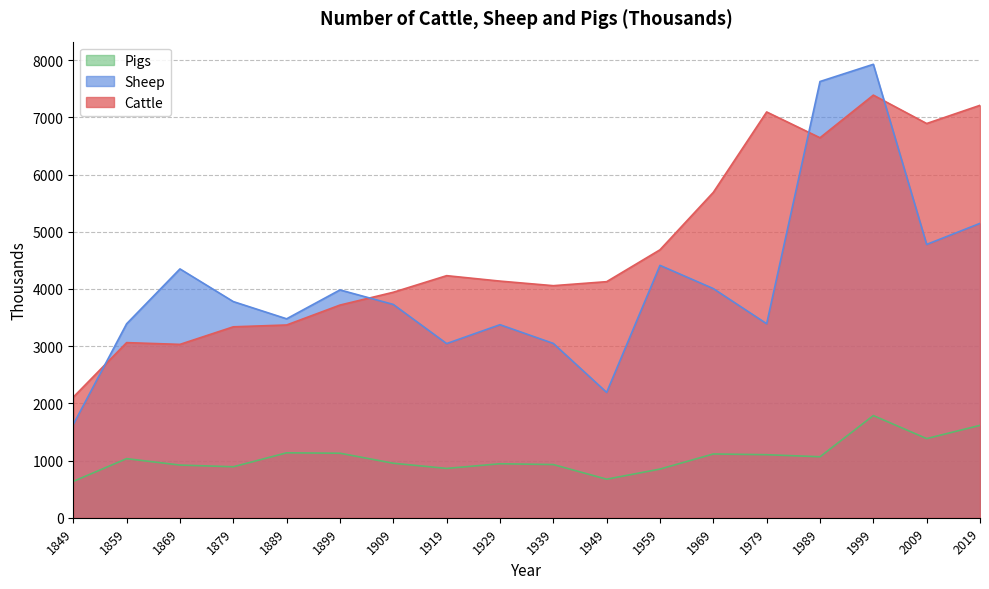

What is the spread (max minus min) of values at 1959?

3832